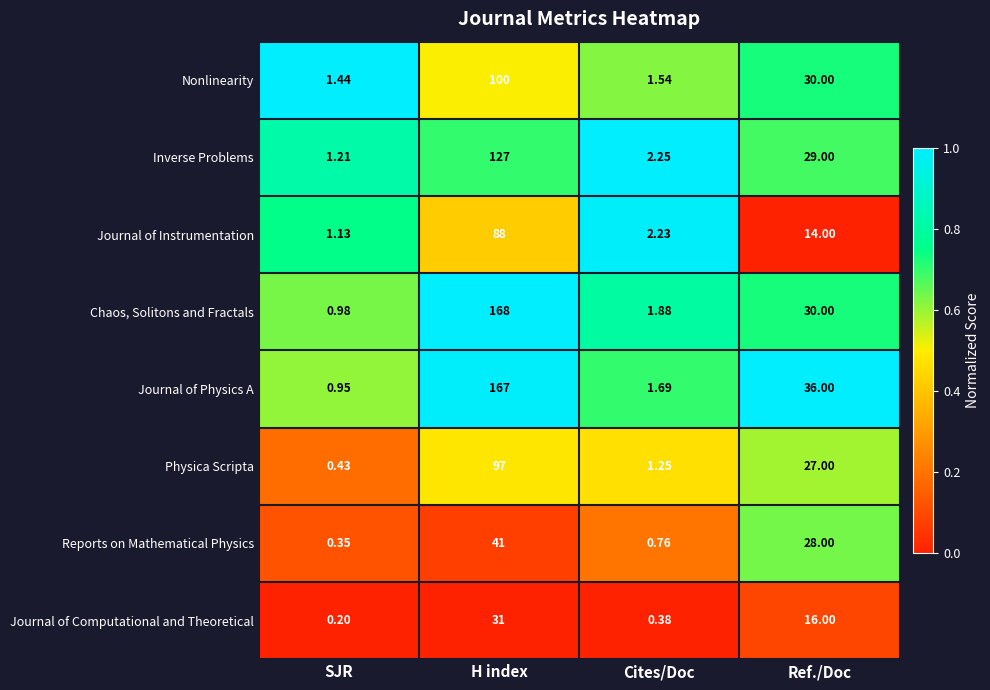

Between H index and Ref./Doc, which series saw the biggest shift?

Chaos, Solitons and Fractals